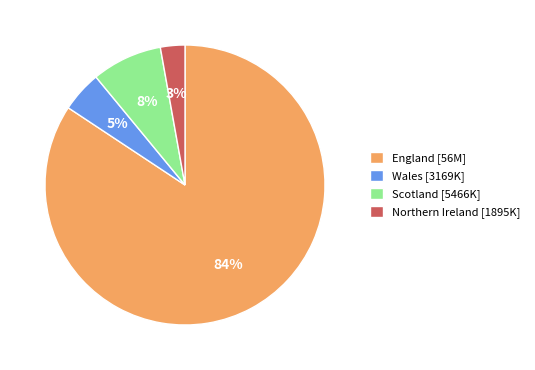

What percentage is the England [56M] slice, to the nearest percent?

84%